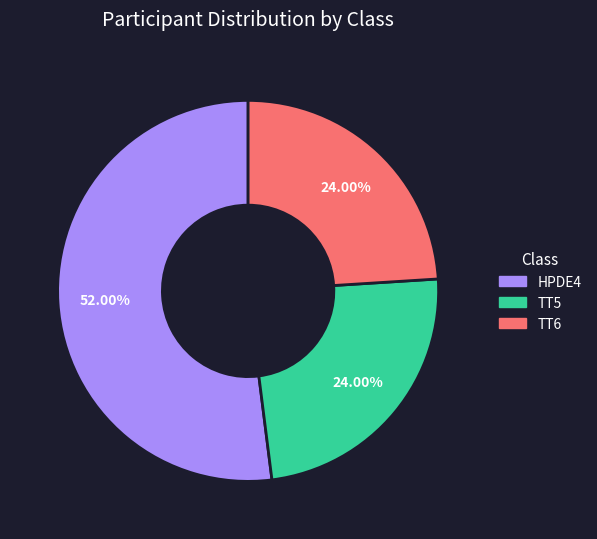

To the nearest percent, what portion does TT5 represent?

24%